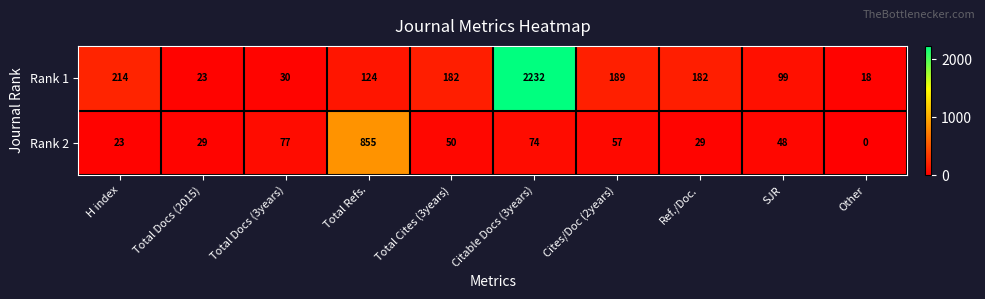

At Other, list the series in order from largest to smallest.

Rank 1, Rank 2